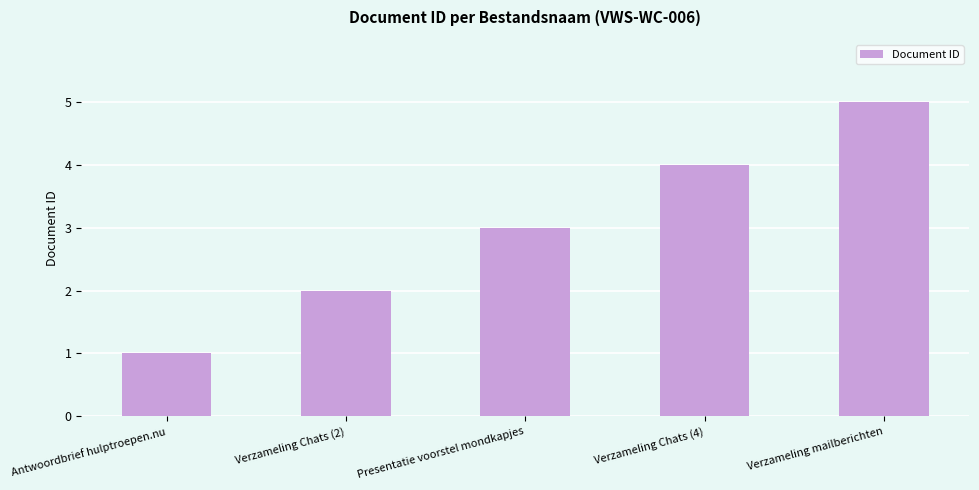

List the labels in order of value, smallest first.

Antwoordbrief hulptroepen.nu, Verzameling Chats (2), Presentatie voorstel mondkapjes, Verzameling Chats (4), Verzameling mailberichten